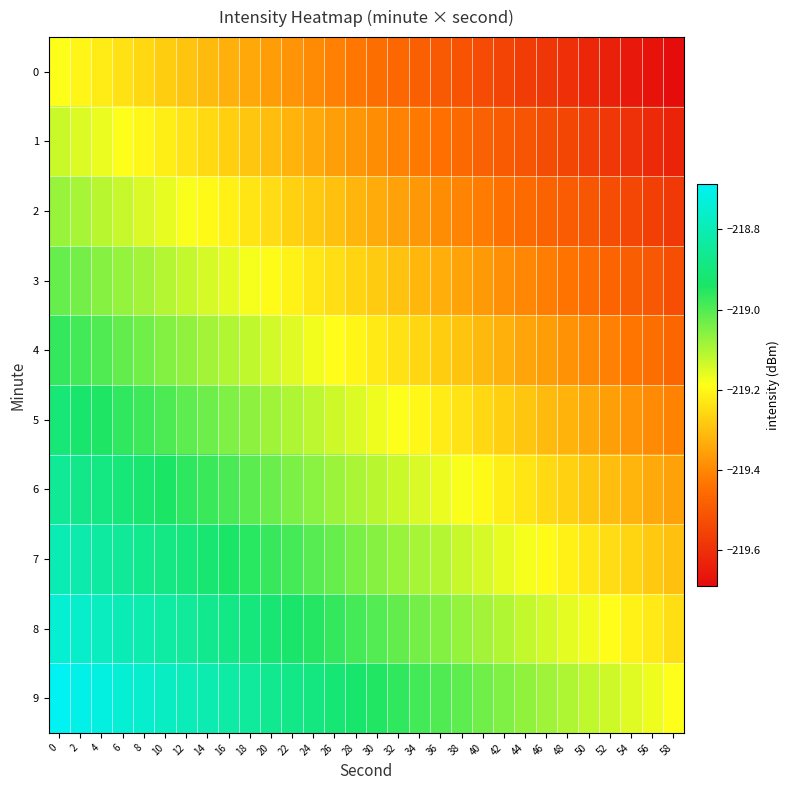

Which series has the largest total across all categories?

9